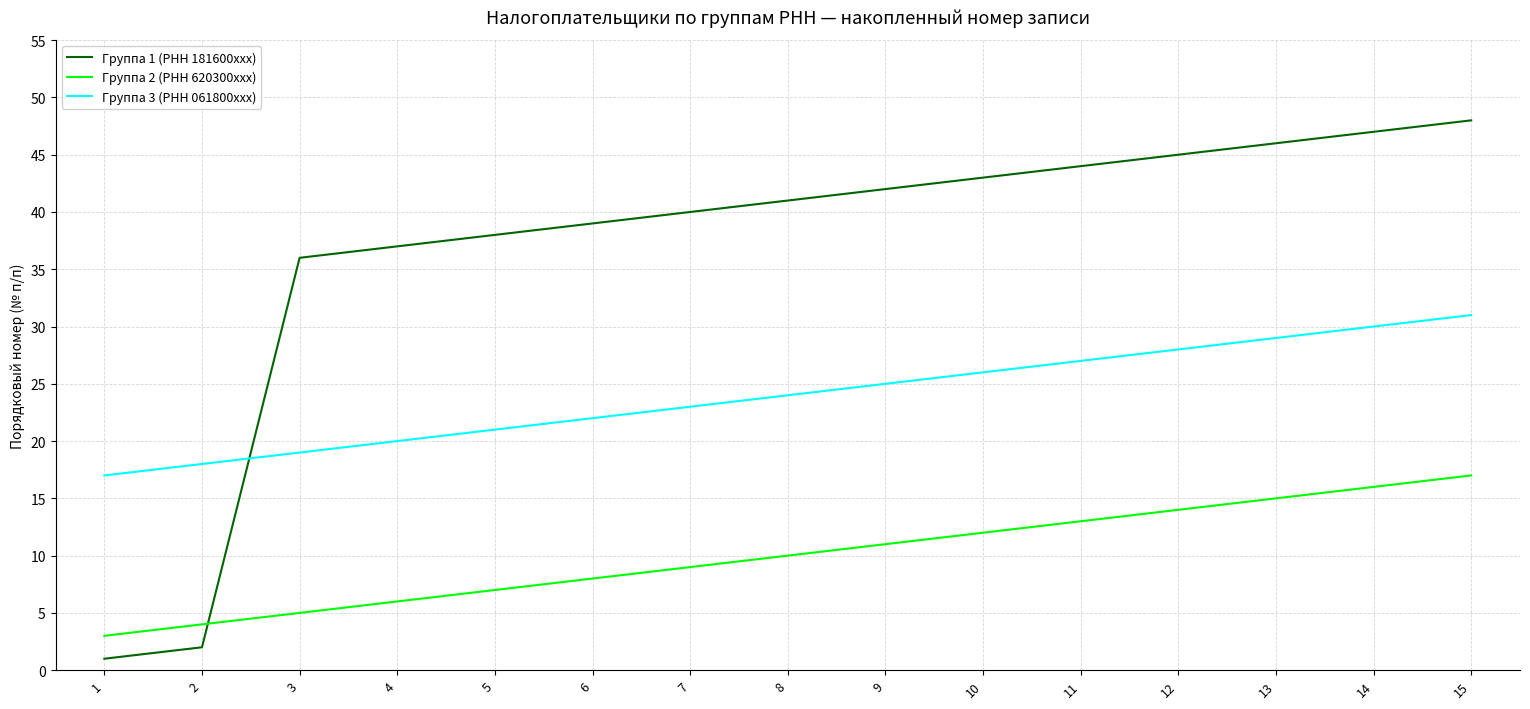

The value of Группа 2 (РНН 620300xxx) at 9 is 11. True or false?

True